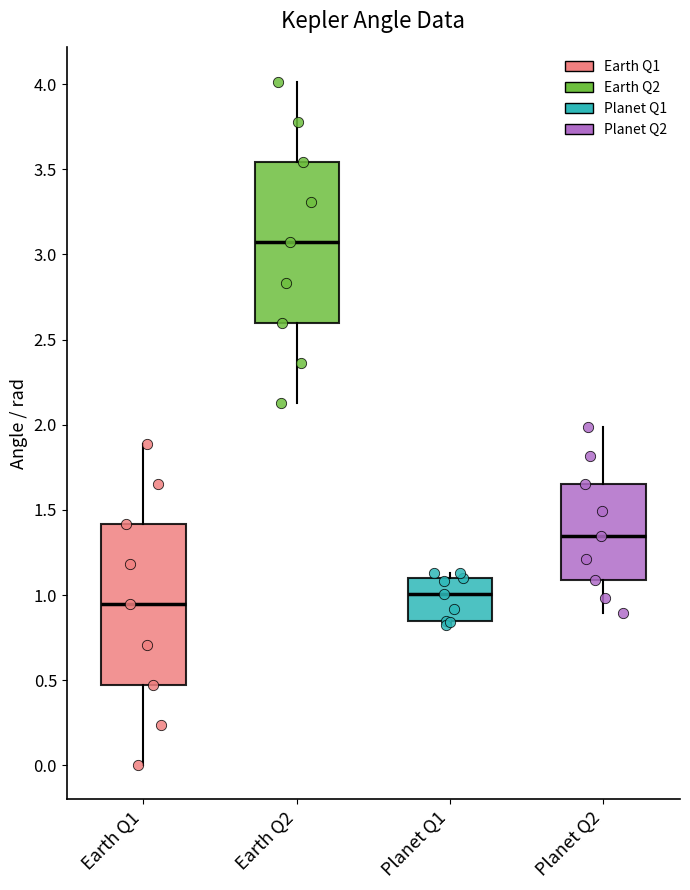

Where is the upper edge of the box for Planet Q2 on the y-axis? The values are not printed on the chart, so give them approximately, as read against the axis.

1.65